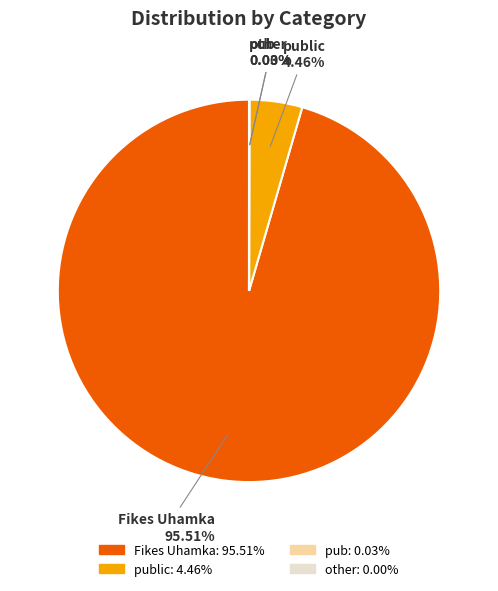

What is the majority slice?

Fikes Uhamka